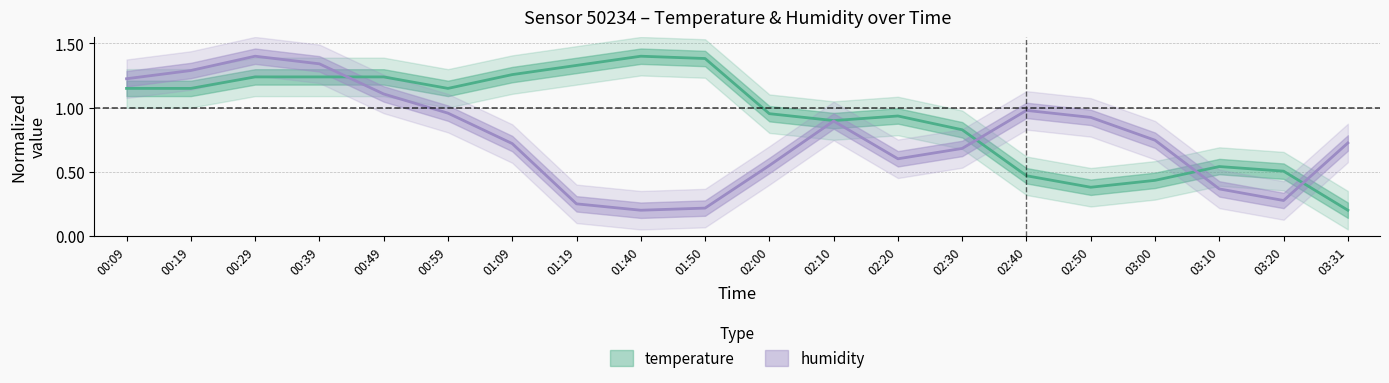

Is the value of humidity at 00:59 greater than the value of temperature at 00:19?

No